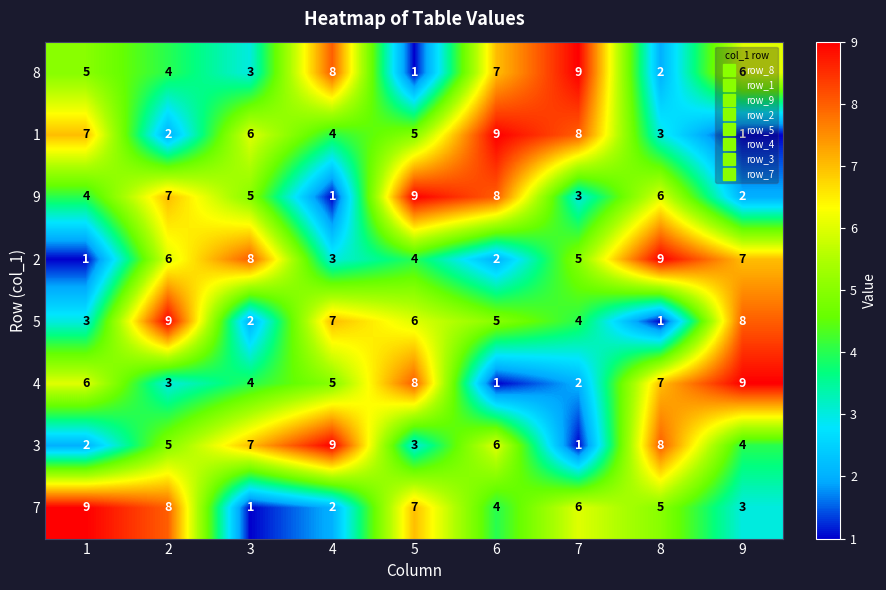

Rank the series at 3 from highest to lowest value.

2, 3, 1, 9, 4, 8, 5, 7